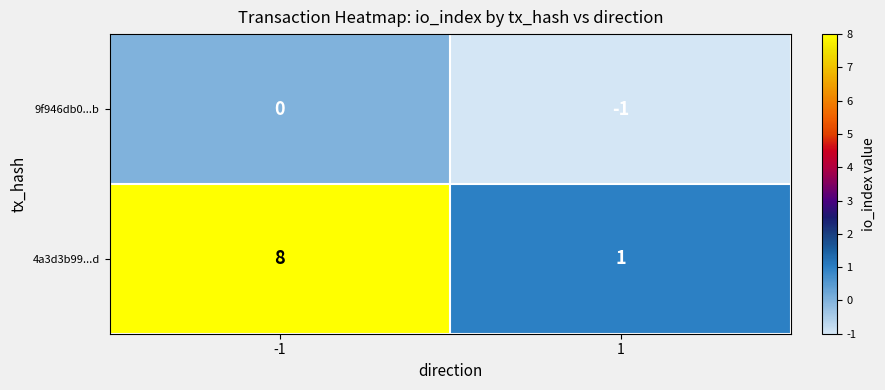

List the series in order of their overall mean, lowest first.

9f946db0...b, 4a3d3b99...d